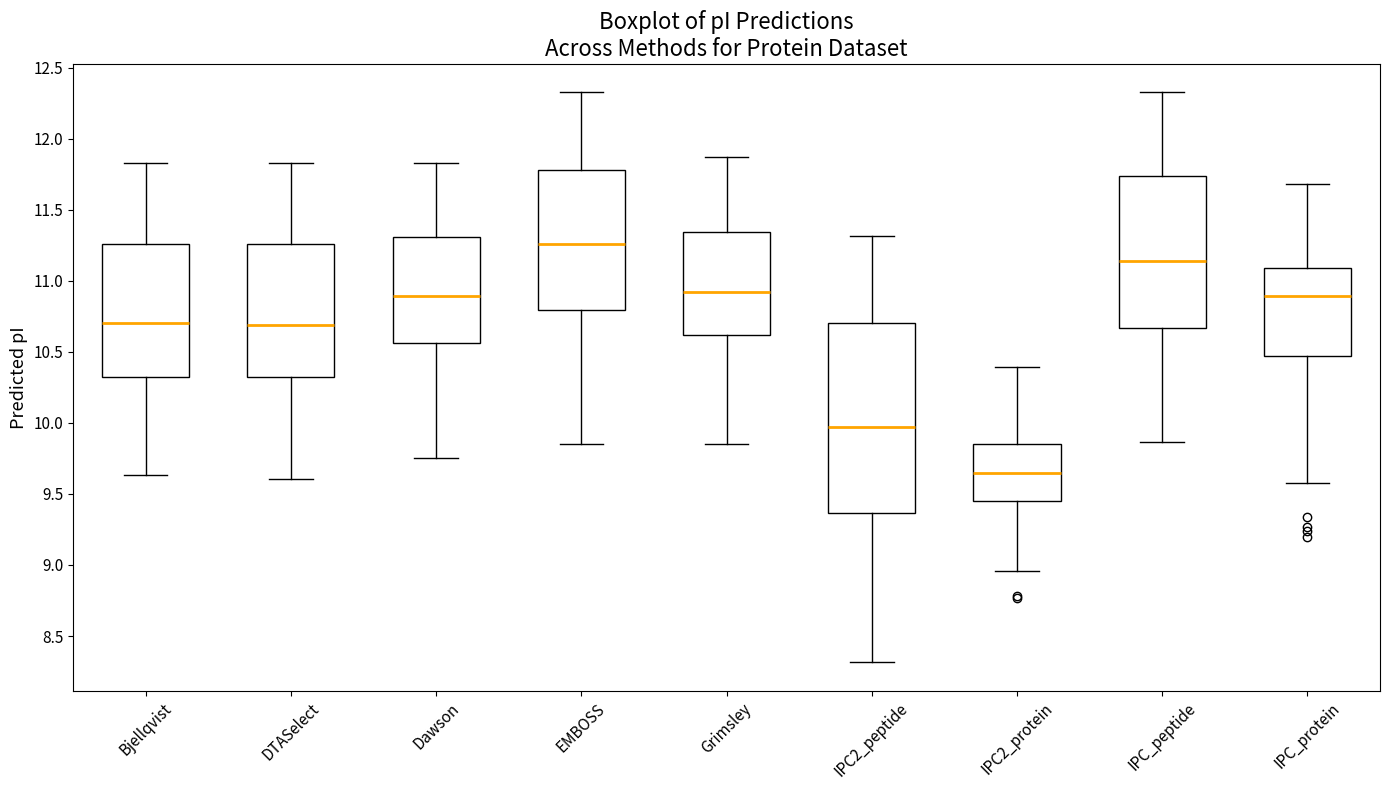

Where is the upper edge of the box for Bjellqvist on the y-axis? The values are not printed on the chart, so give them approximately, as read against the axis.

11.25